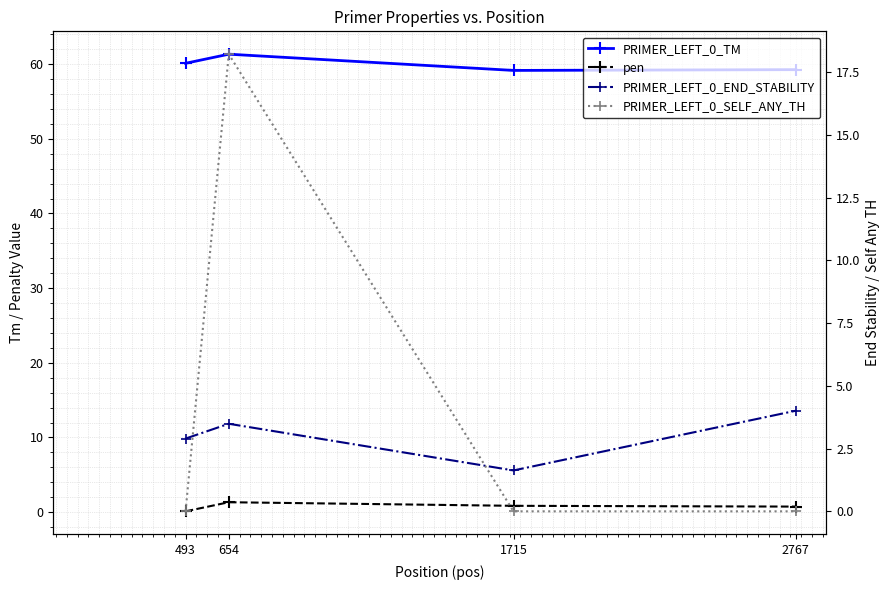

What are all the series names shown in the legend?

PRIMER_LEFT_0_TM, pen, PRIMER_LEFT_0_END_STABILITY, PRIMER_LEFT_0_SELF_ANY_TH